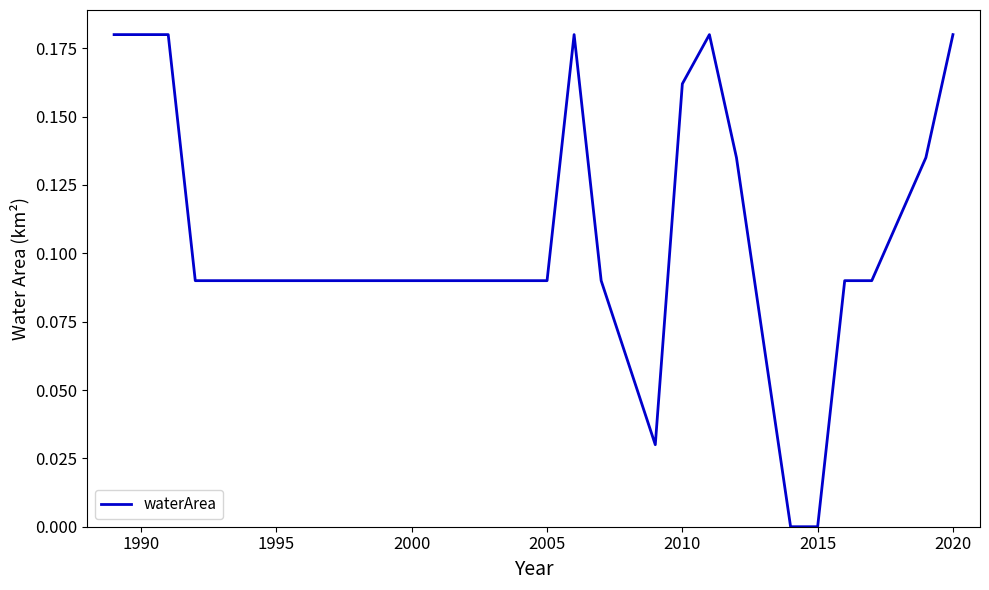

True or false: the data shows 0.0 at 2015.

True